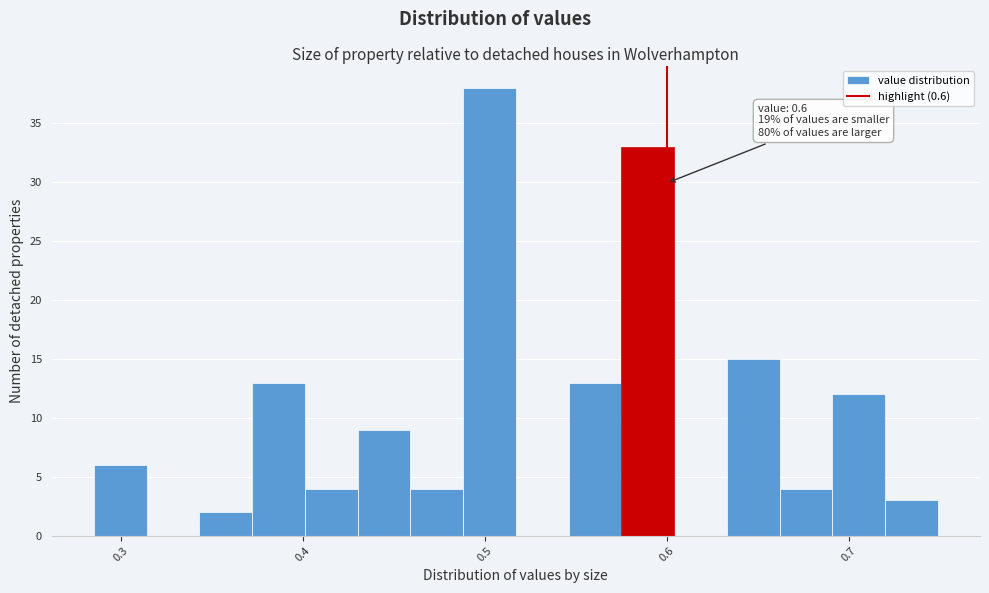

Around what value on the x-axis is the tallest bar? Give the approximate position of its centre, as read against the axis.

0.50